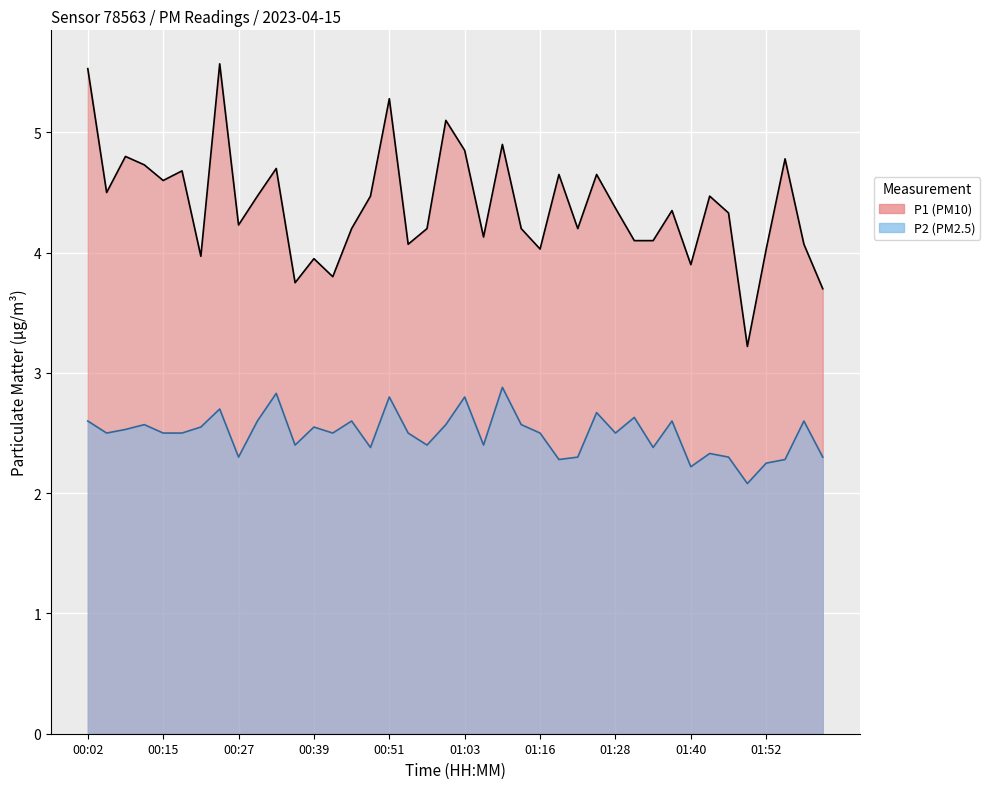

What position from the left is 00:54?

18